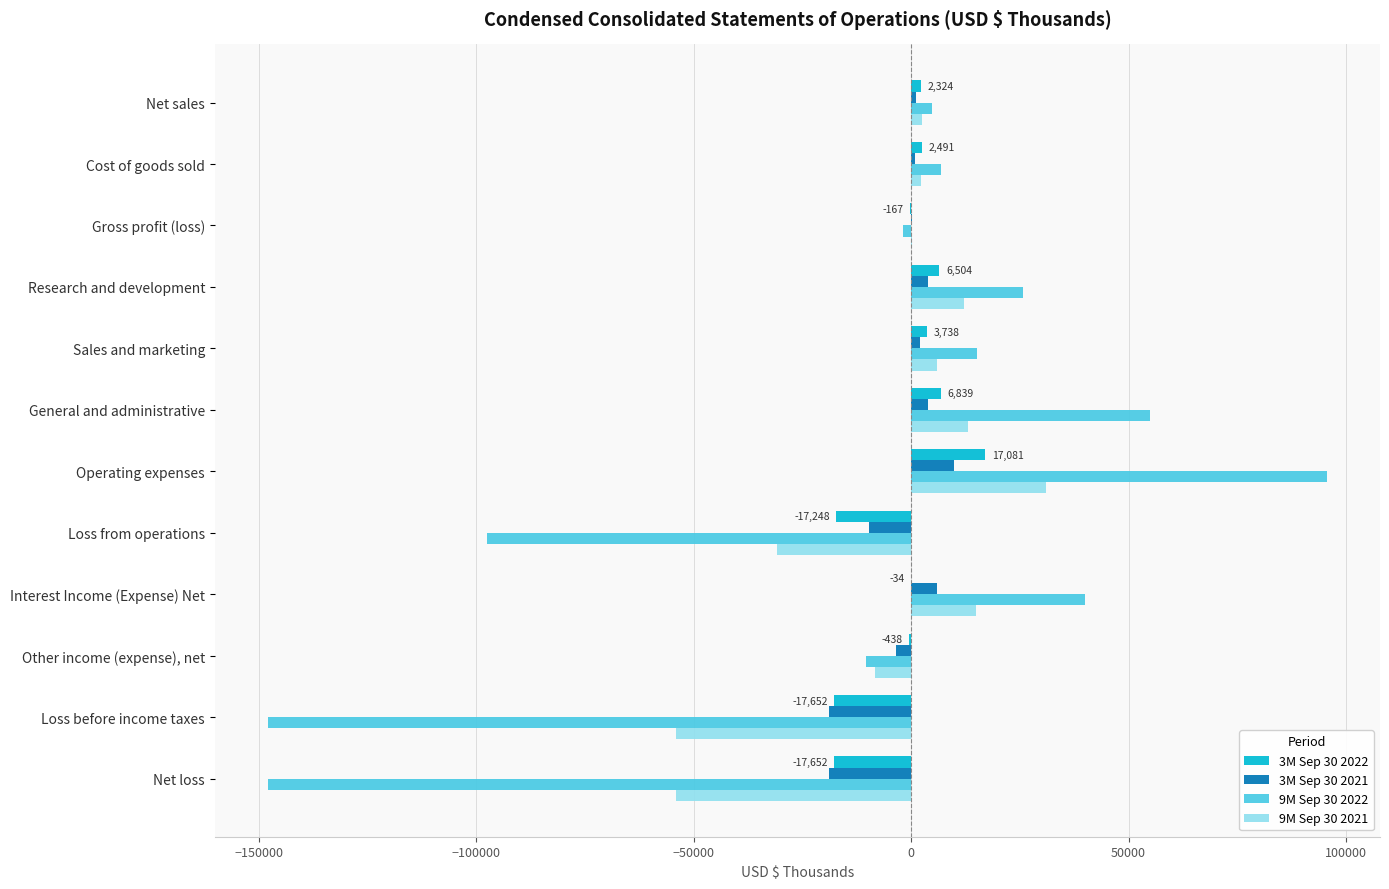

What is the maximum value shown in the chart?

95645